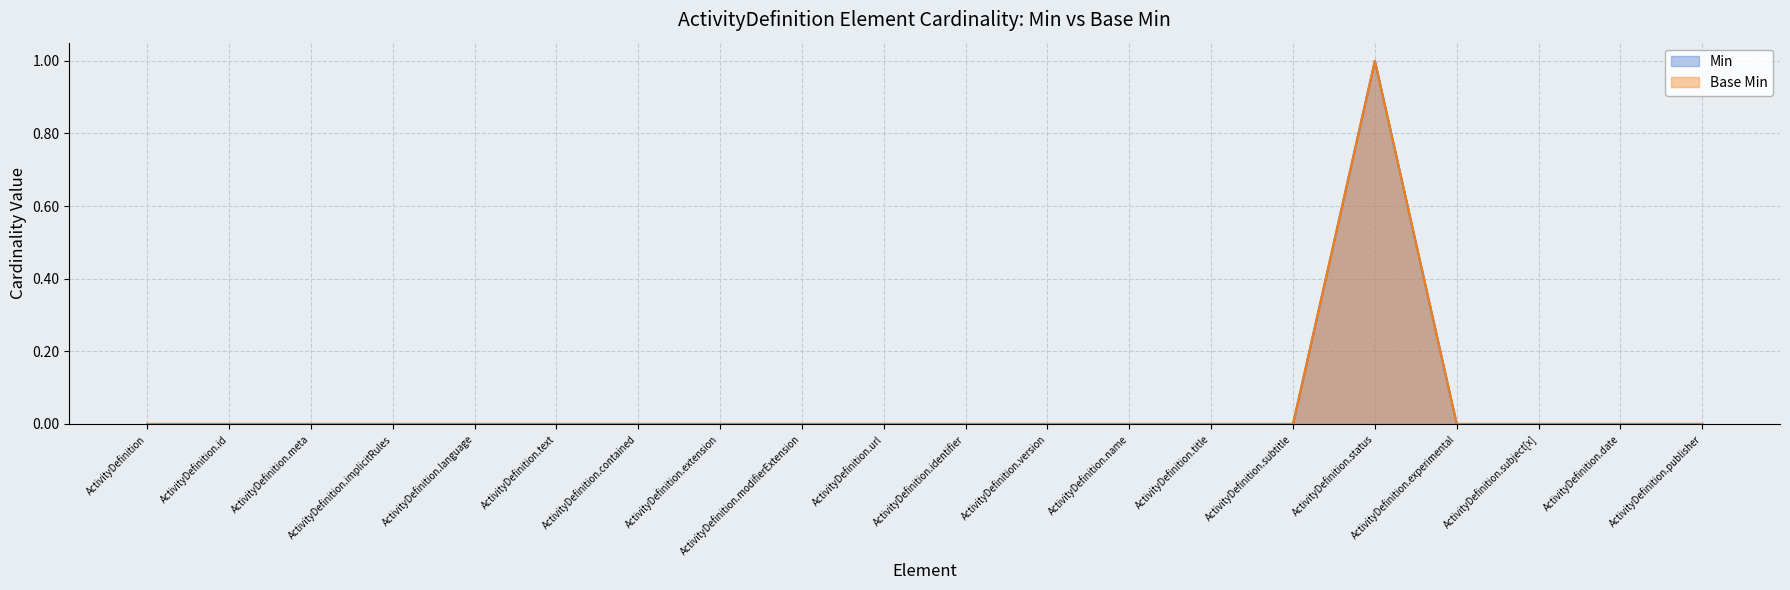

What is the difference between the maximum and minimum values in the Min series?

1